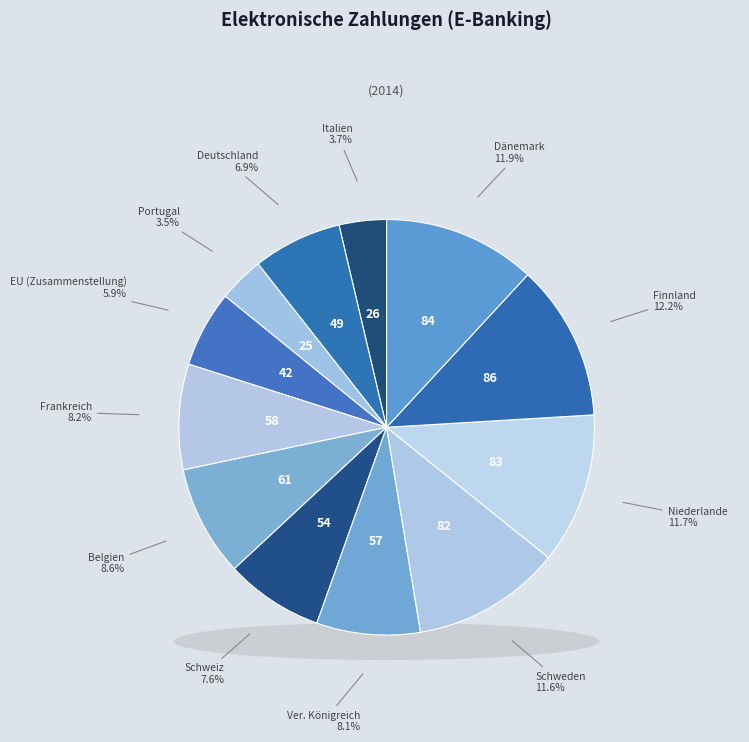

To the nearest percent, what percentage of the pie is Ver. Königreich?

8%